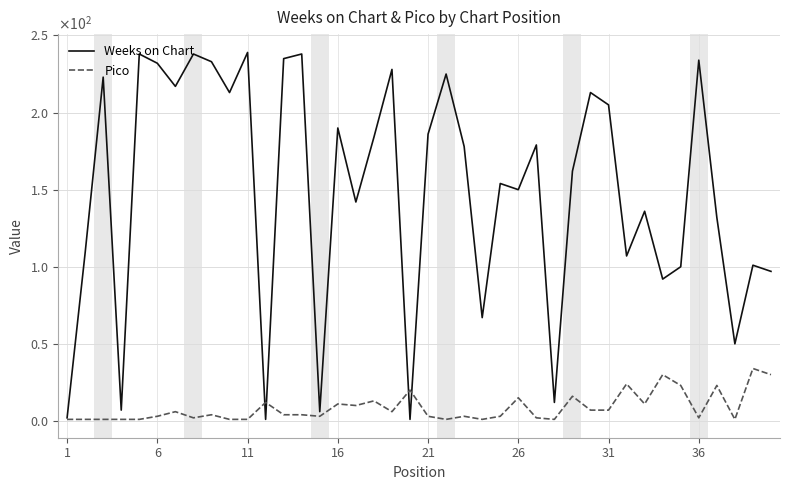

What are all the series names shown in the legend?

Weeks on Chart, Pico